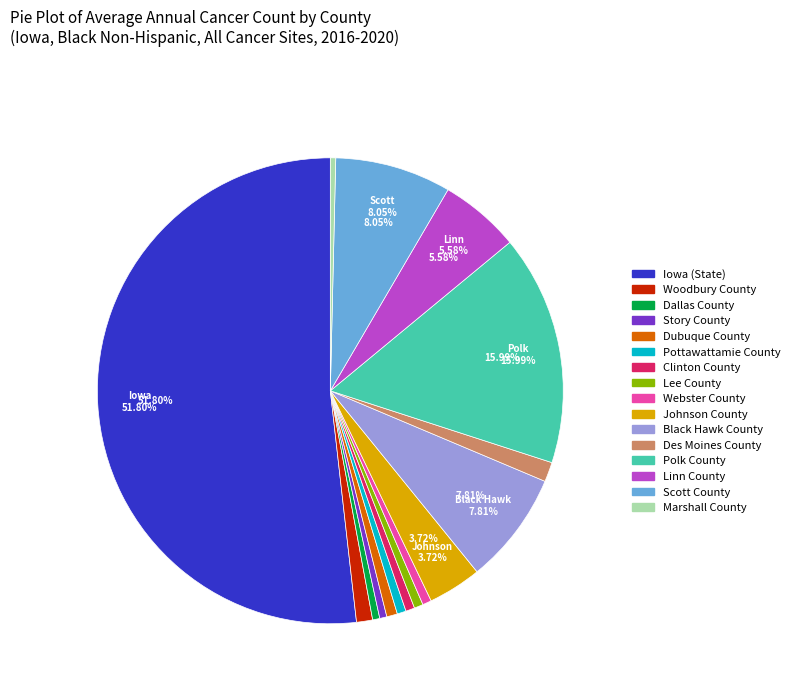

Which category accounts for the majority?

Iowa (State)